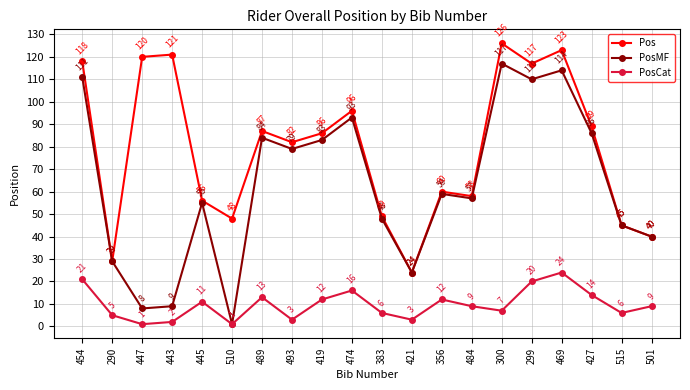

Between 290 and 383, which series saw the biggest shift?

Pos